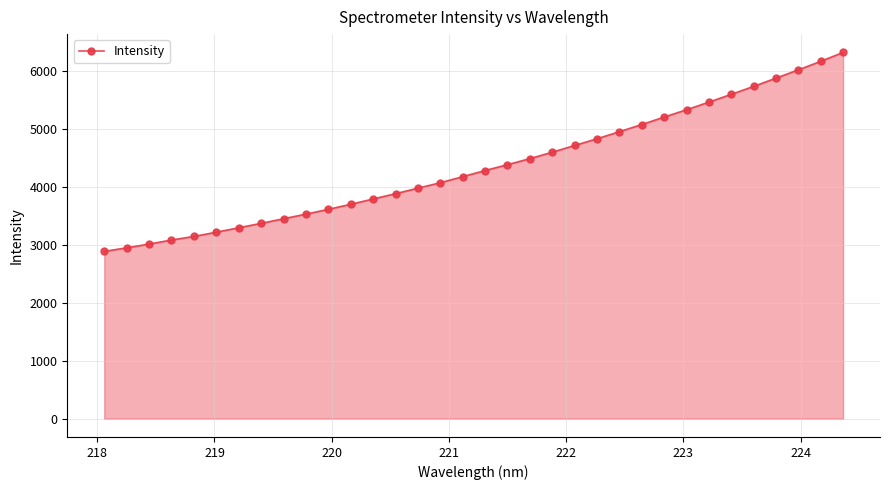

Does the chart have visible grid lines?

Yes